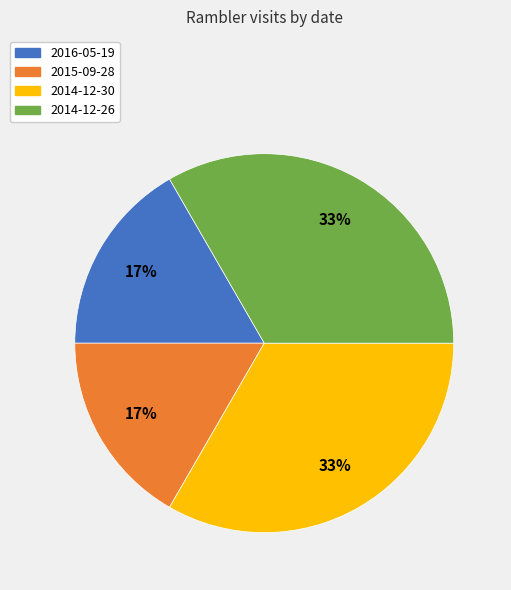

What percentage is the 2015-09-28 slice, to the nearest percent?

17%